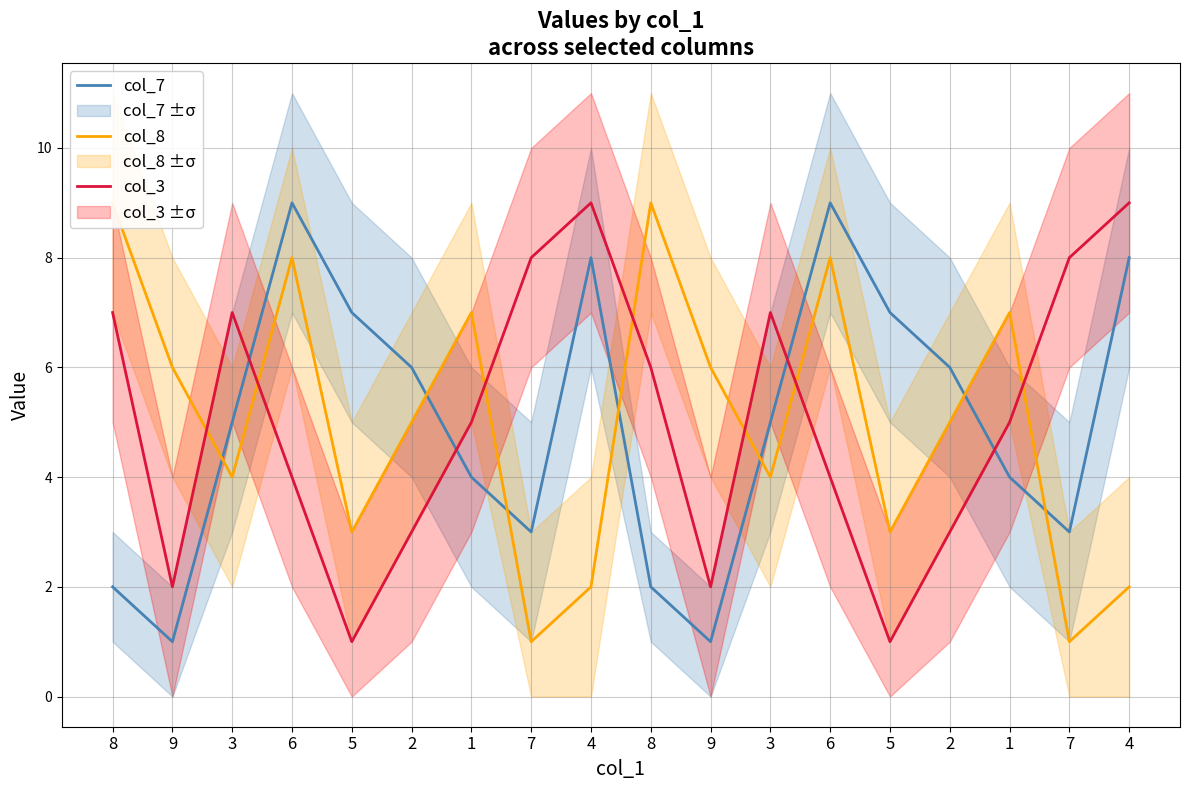

At which category is the sum across all series the highest?

6